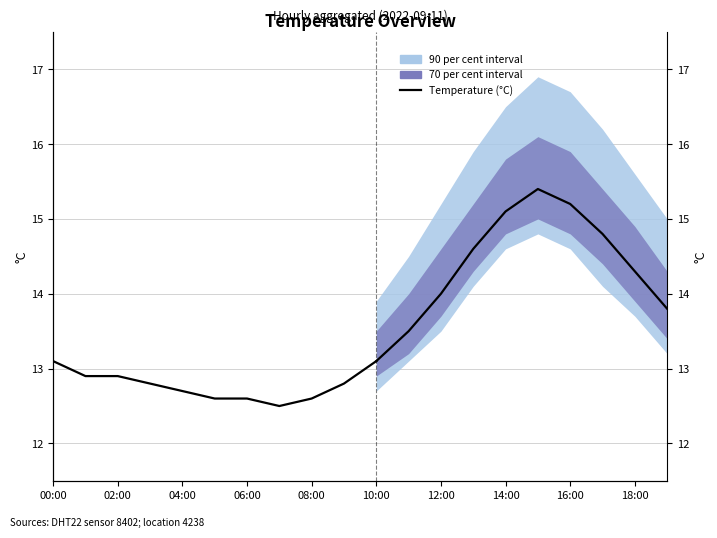

How many lines are shown in the chart?

1